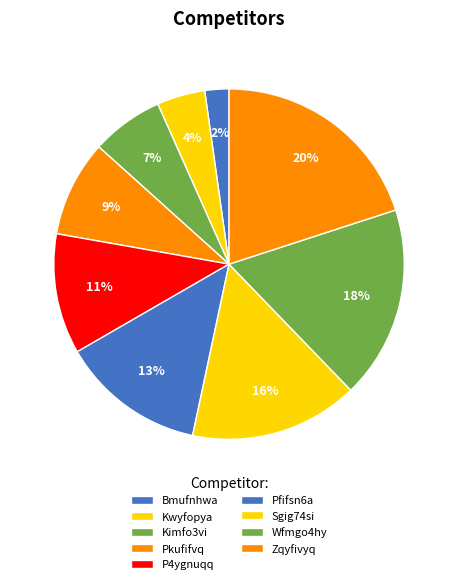

How many slices are in this pie chart?

9